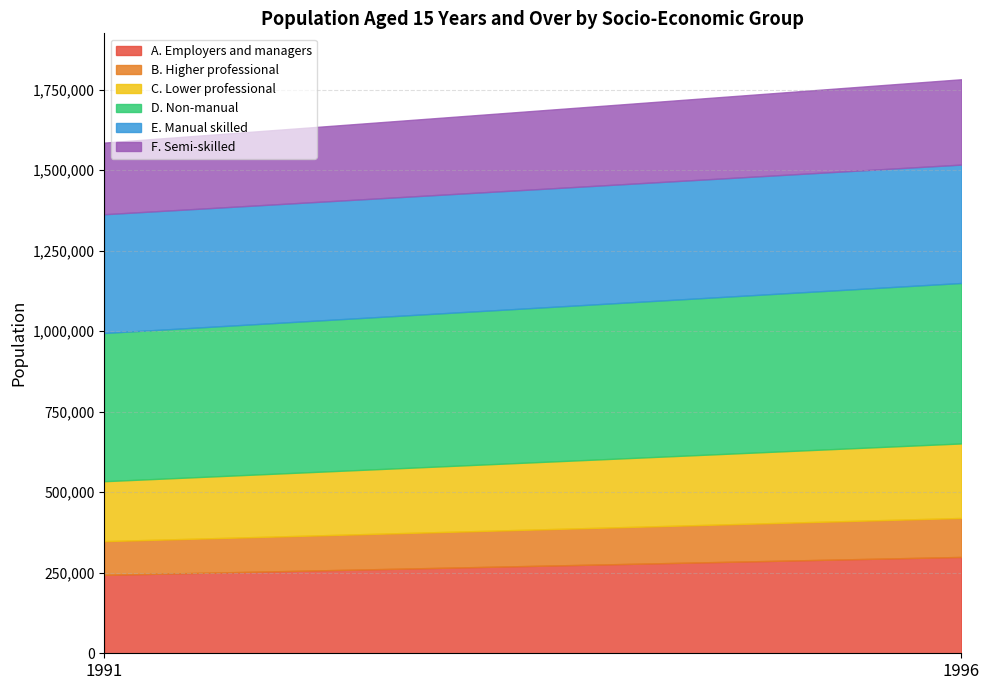

At how many categories does at least one series exceed 171556?

2